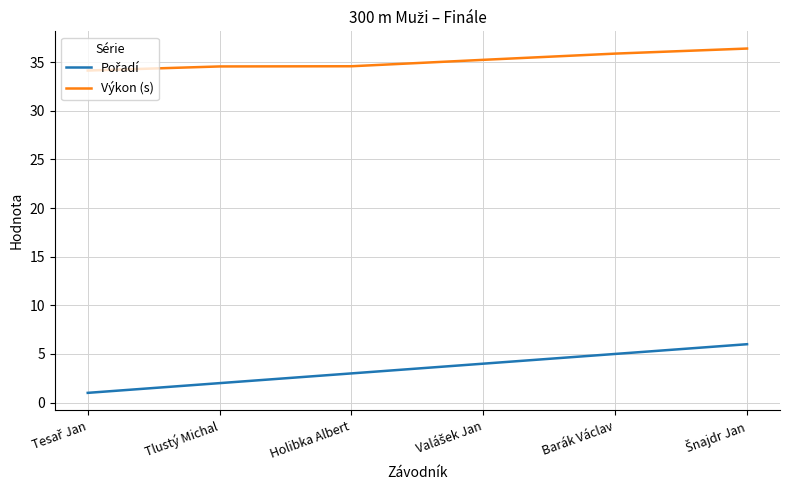

What is the minimum value for Výkon (s)?

34.1